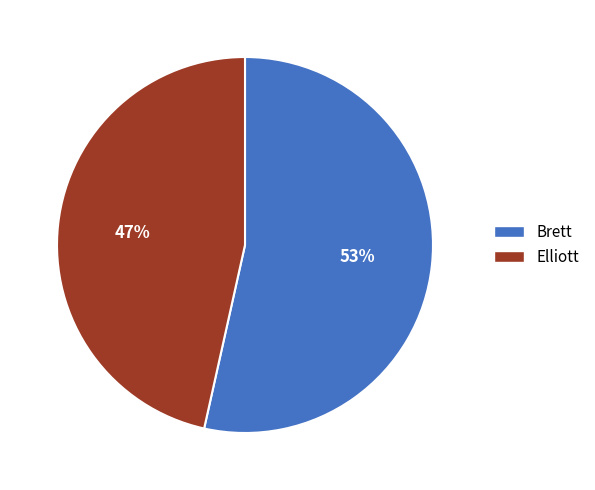

To the nearest percent, what is the average slice percentage?

50%